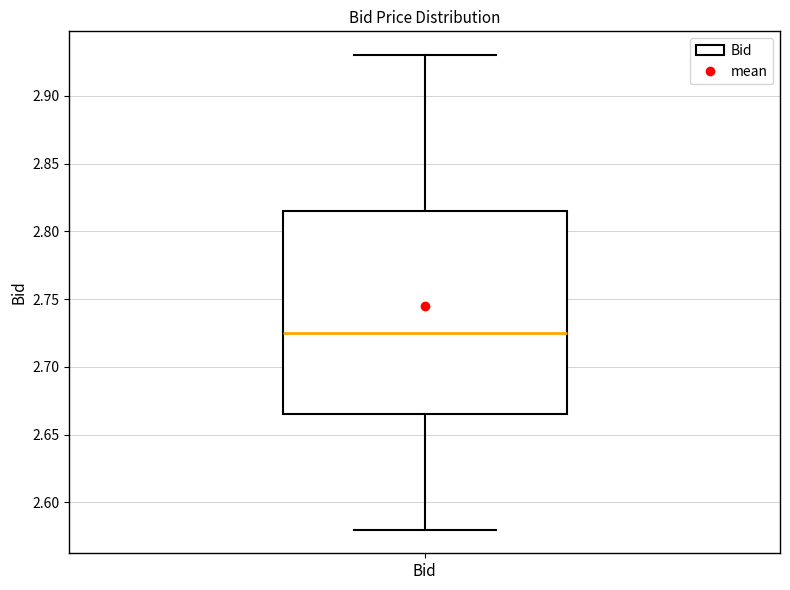

Where does the upper whisker of the box for Bid end on the y-axis? The values are not printed on the chart, so give them approximately, as read against the axis.

2.930